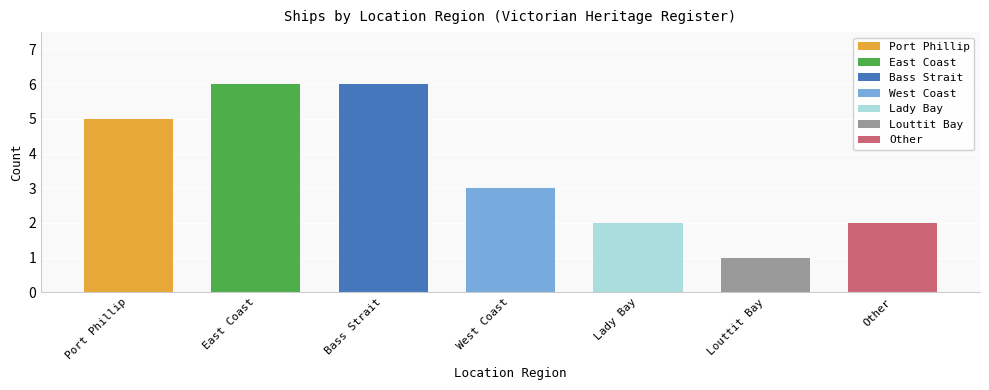

Reading right to left, transcribe all the data shown in this chart.

2	1	2	3	6	6	5